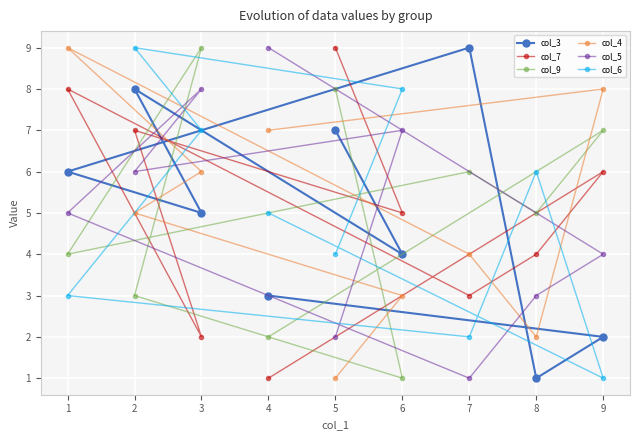

True or false: col_7 has a value of 3 at 7.

True